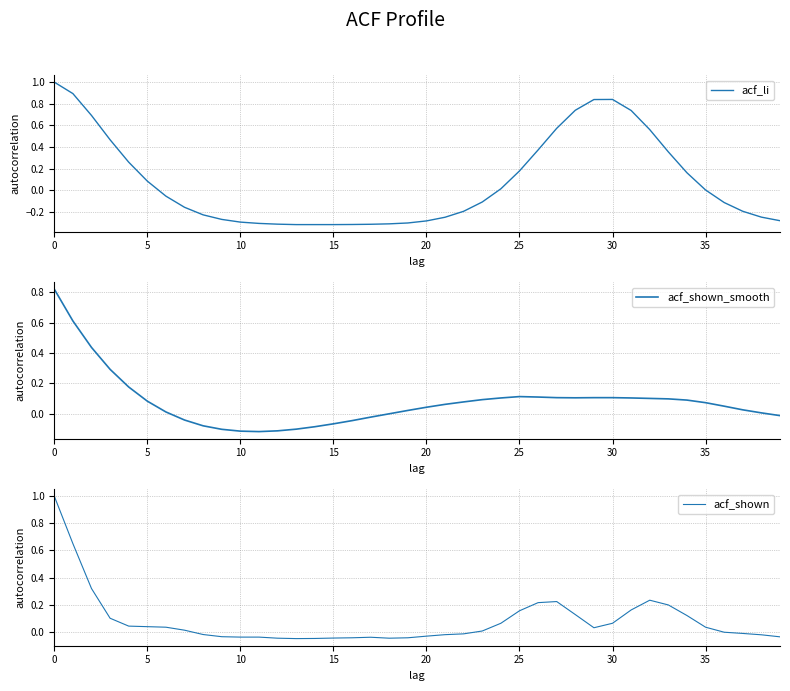

Which series changed the most between 13 and 22?

acf_shown_smooth